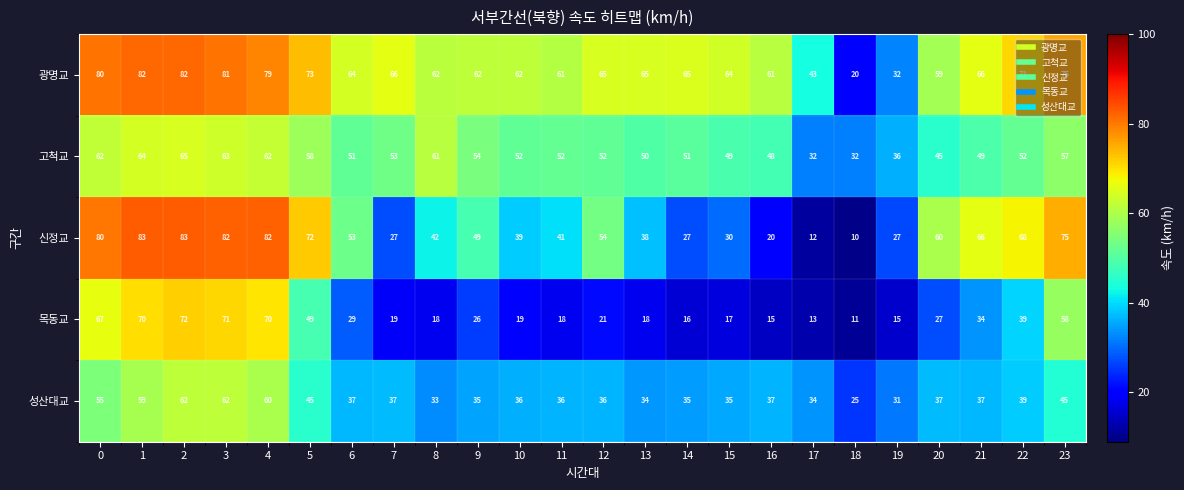

What is the maximum value shown in the chart?

83